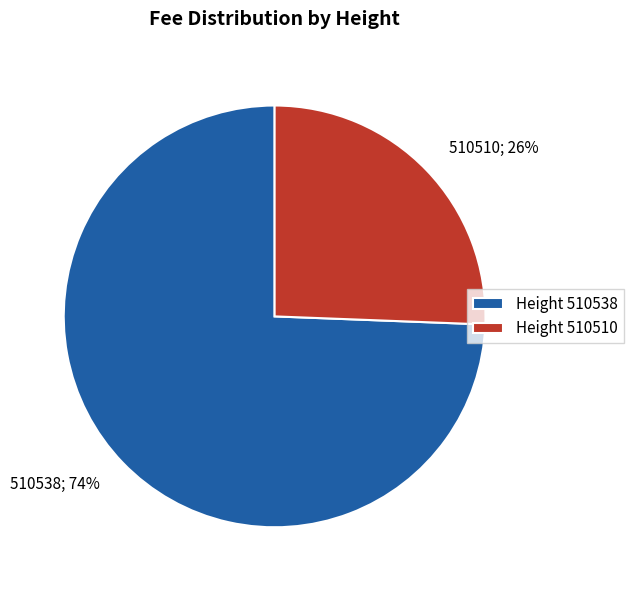

Which category has the biggest portion of the pie?

510538